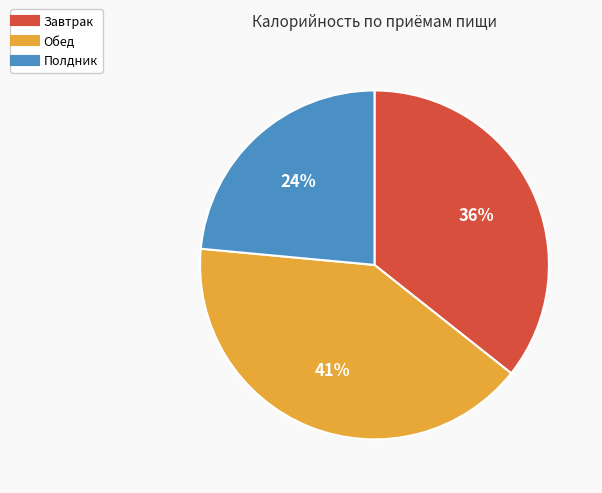

Is there a majority slice in this chart?

No